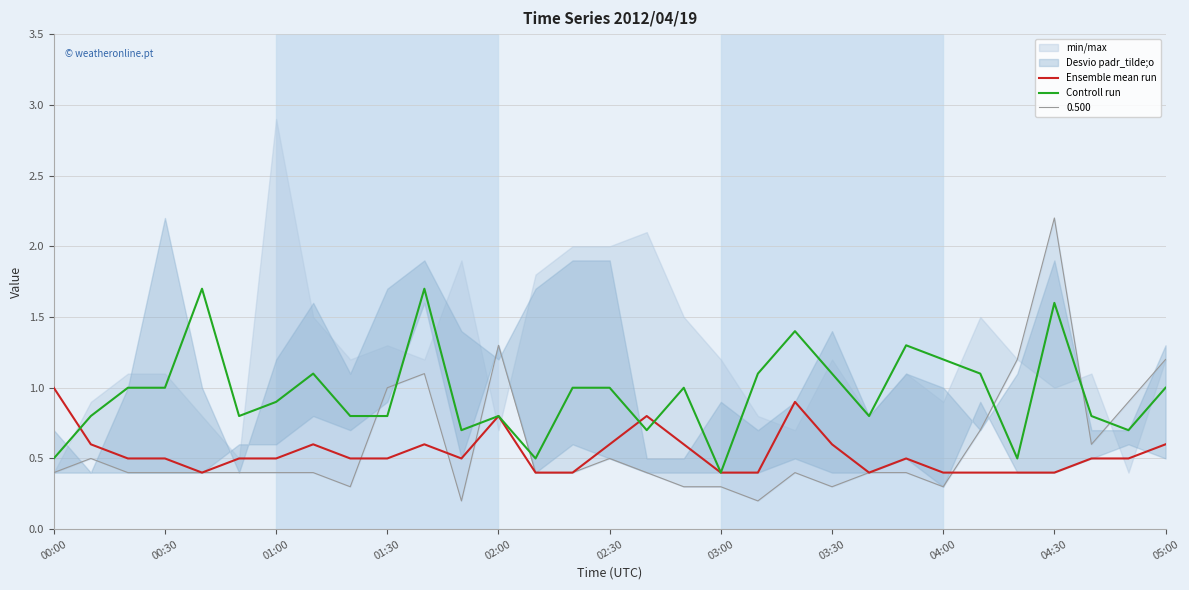

True or false: Controll run has a value of 0.8 at 01:30.

True